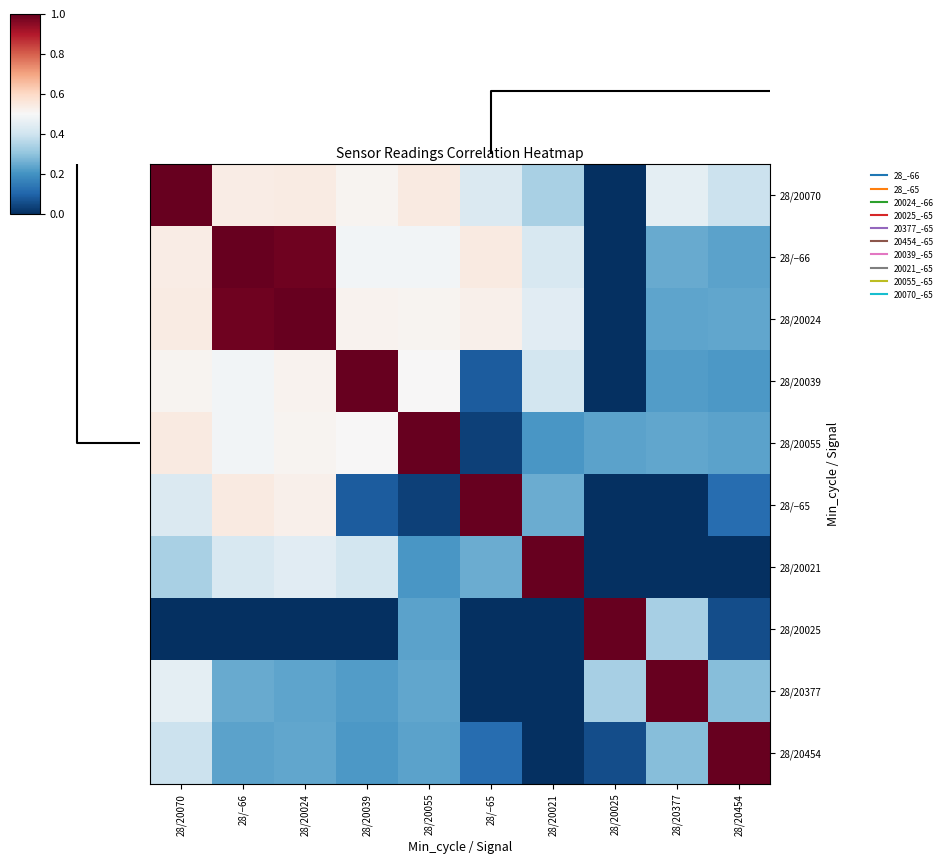

Reading left to right, extract all data points from this chart.

28/20070: 28/20070=1.0	28/−66=0.5	28/20024=0.5	28/20039=0.5	28/20055=0.5	28/−65=0.4	28/20021=0.3	28/20025=-0.0	28/20377=0.5	28/20454=0.4
28/−66: 28/20070=0.5	28/−66=1.0	28/20024=1.0	28/20039=0.5	28/20055=0.5	28/−65=0.5	28/20021=0.4	28/20025=-0.0	28/20377=0.2	28/20454=0.2
28/20024: 28/20070=0.5	28/−66=1.0	28/20024=1.0	28/20039=0.5	28/20055=0.5	28/−65=0.5	28/20021=0.4	28/20025=-0.0	28/20377=0.2	28/20454=0.2
28/20039: 28/20070=0.5	28/−66=0.5	28/20024=0.5	28/20039=1.0	28/20055=0.5	28/−65=0.1	28/20021=0.4	28/20025=-0.3	28/20377=0.2	28/20454=0.2
28/20055: 28/20070=0.5	28/−66=0.5	28/20024=0.5	28/20039=0.5	28/20055=1.0	28/−65=0.0	28/20021=0.2	28/20025=0.2	28/20377=0.2	28/20454=0.2
28/−65: 28/20070=0.4	28/−66=0.5	28/20024=0.5	28/20039=0.1	28/20055=0.0	28/−65=1.0	28/20021=0.3	28/20025=-0.3	28/20377=0.0	28/20454=0.1
28/20021: 28/20070=0.3	28/−66=0.4	28/20024=0.4	28/20039=0.4	28/20055=0.2	28/−65=0.3	28/20021=1.0	28/20025=-0.2	28/20377=-0.0	28/20454=-0.2
28/20025: 28/20070=-0.0	28/−66=-0.0	28/20024=-0.0	28/20039=-0.3	28/20055=0.2	28/−65=-0.3	28/20021=-0.2	28/20025=1.0	28/20377=0.3	28/20454=0.1
28/20377: 28/20070=0.5	28/−66=0.2	28/20024=0.2	28/20039=0.2	28/20055=0.2	28/−65=0.0	28/20021=-0.0	28/20025=0.3	28/20377=1.0	28/20454=0.3
28/20454: 28/20070=0.4	28/−66=0.2	28/20024=0.2	28/20039=0.2	28/20055=0.2	28/−65=0.1	28/20021=-0.2	28/20025=0.1	28/20377=0.3	28/20454=1.0